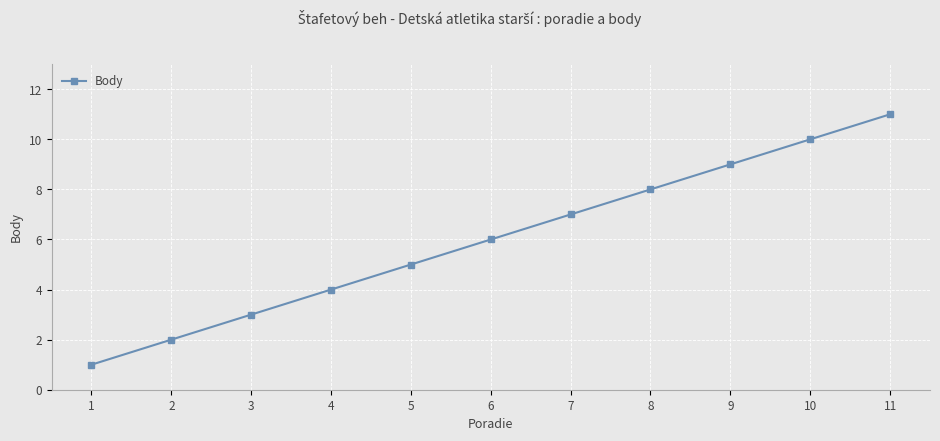

The value at 3 is 3. True or false?

True